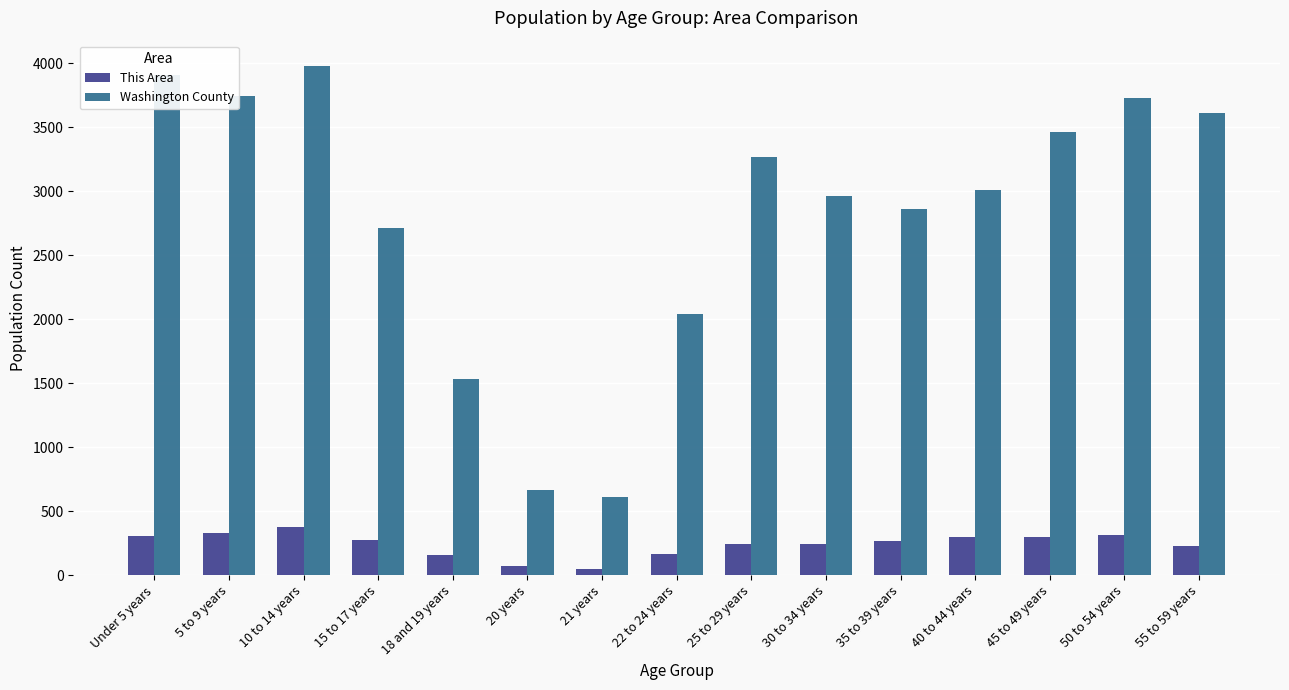

What is the label of the 2nd bar from the right?

50 to 54 years